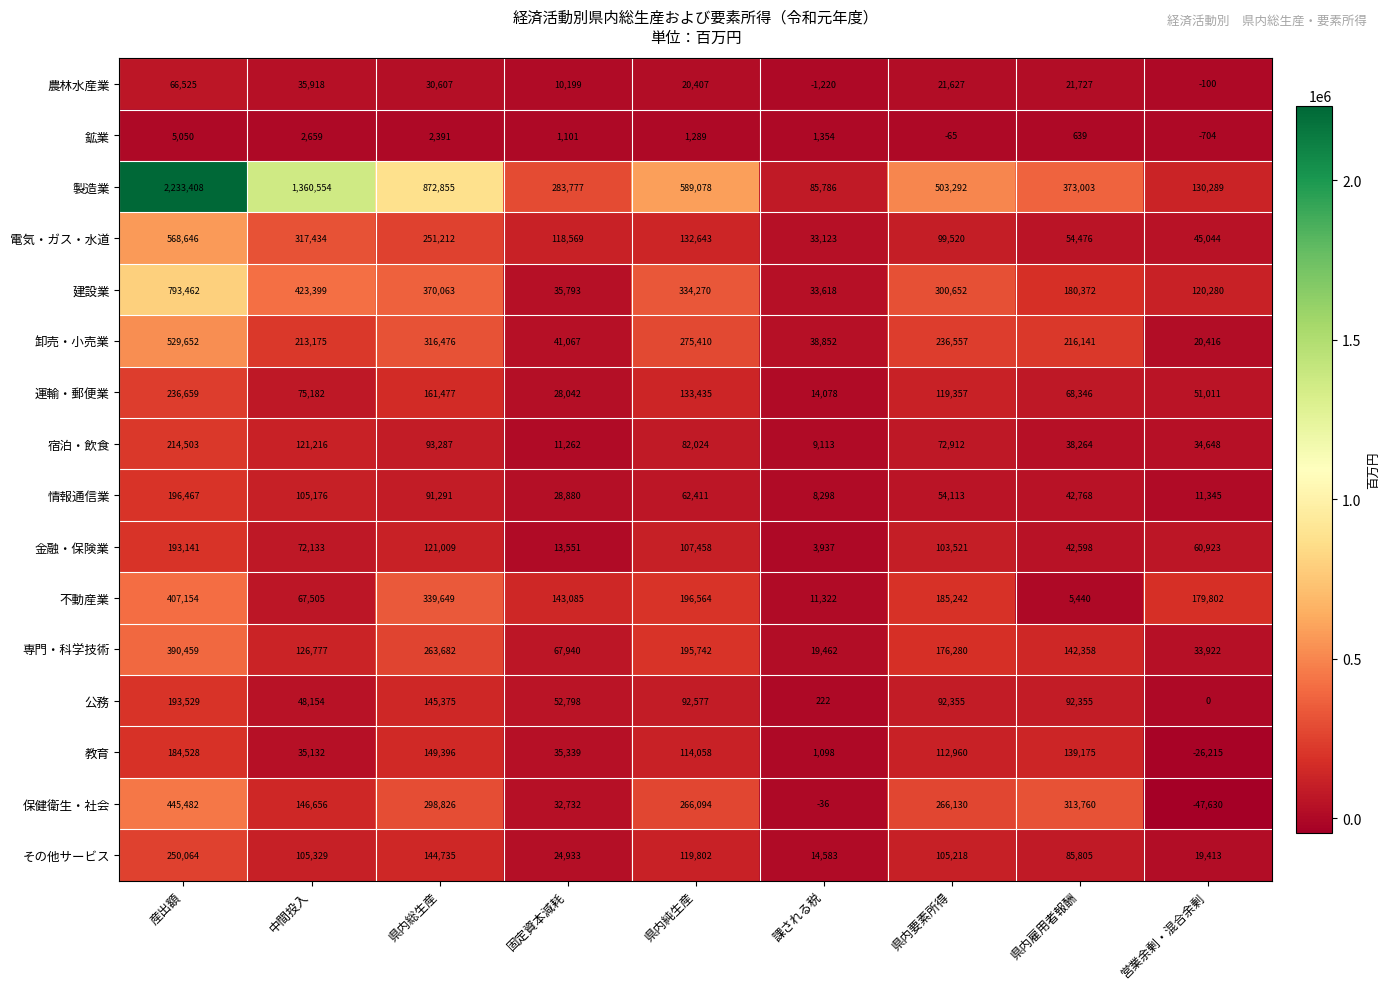

At which category is the sum across all series the highest?

産出額